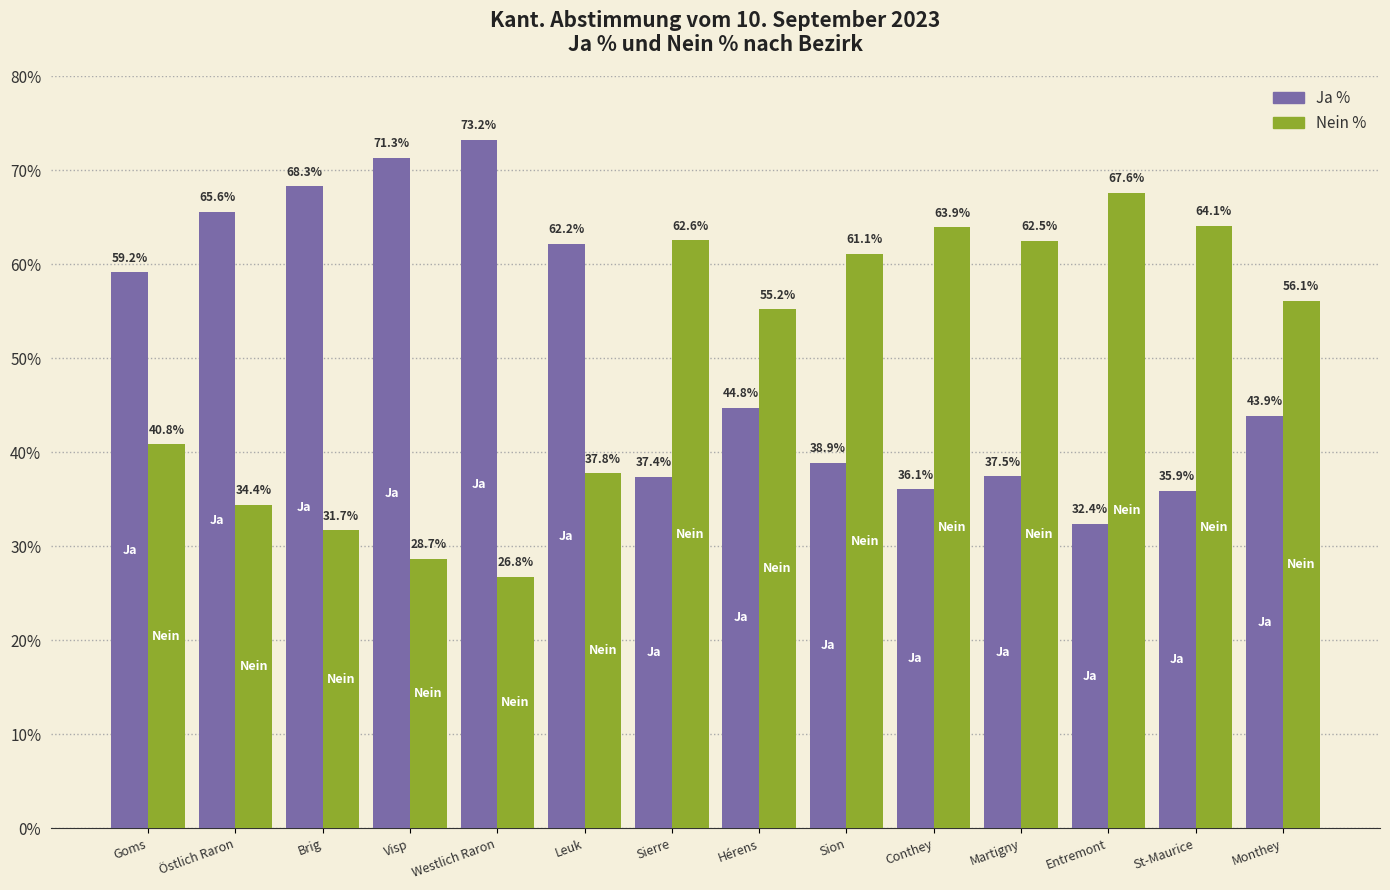

True or false: Nein % has a value of 97.0 at Hérens.

False